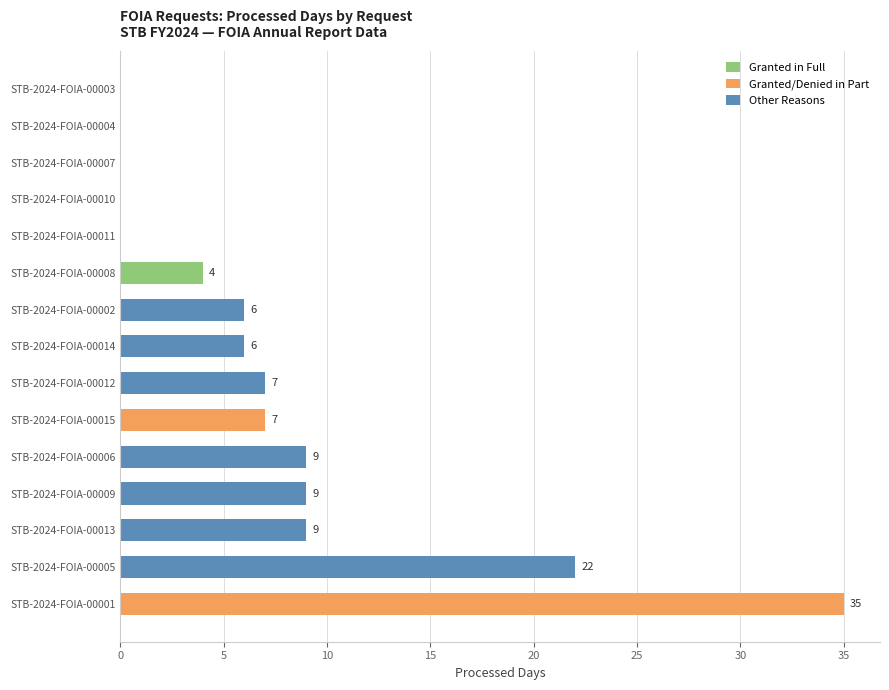

The value of Request Age at 34 is 5. True or false?

False